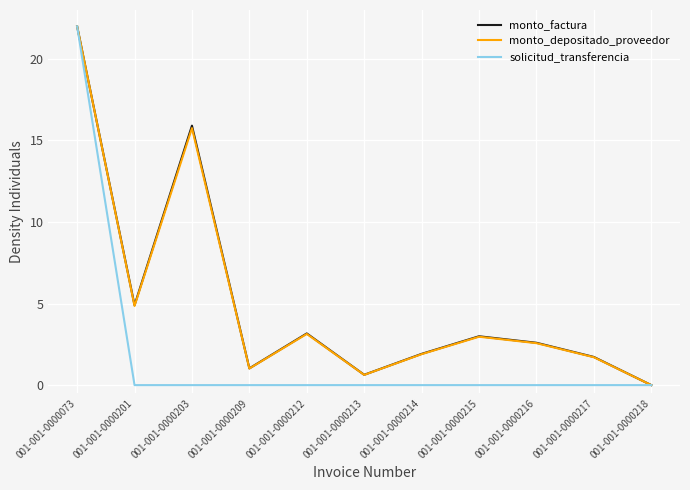

Where does the monto_depositado_proveedor series first go above 2?

001-001-0000073